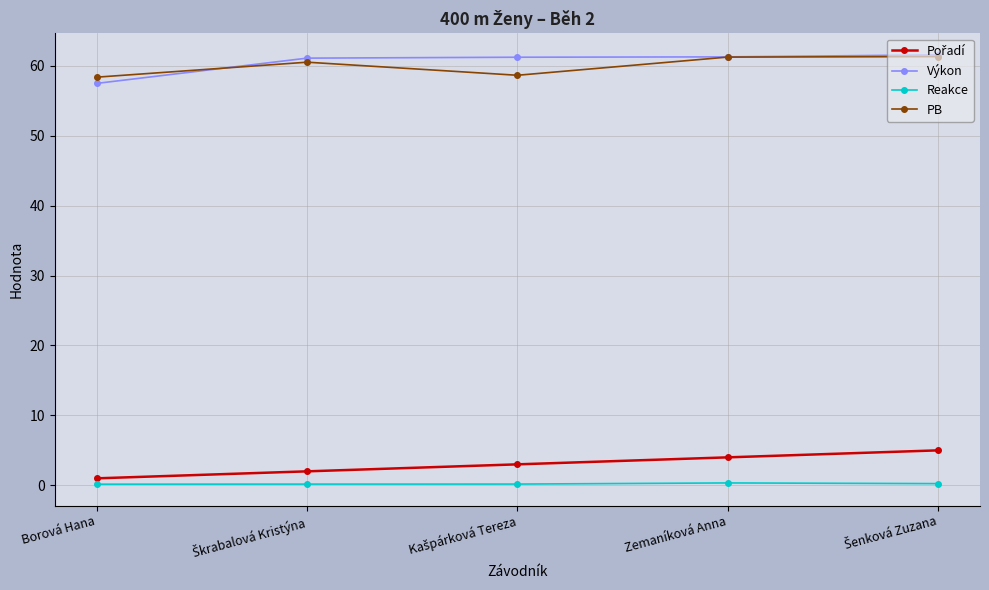

The Výkon series shows 26.3 at Zemaníková Anna. True or false?

False